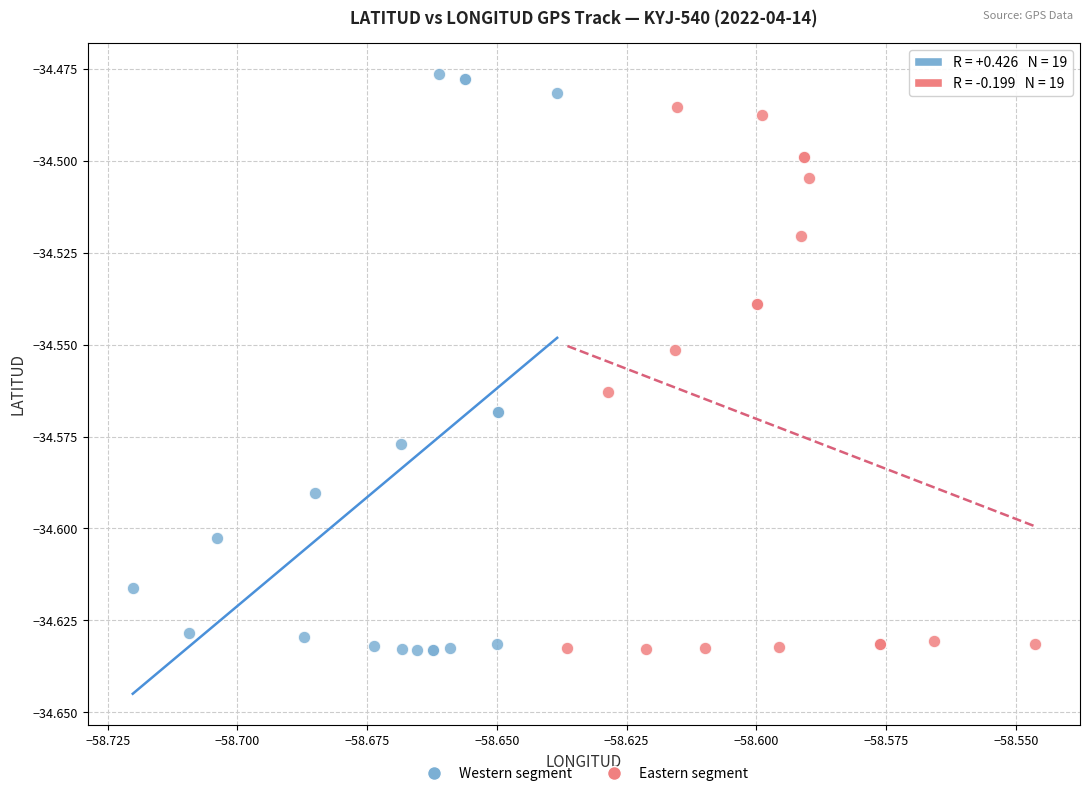

Which series contains the highest Y value?

Western segment